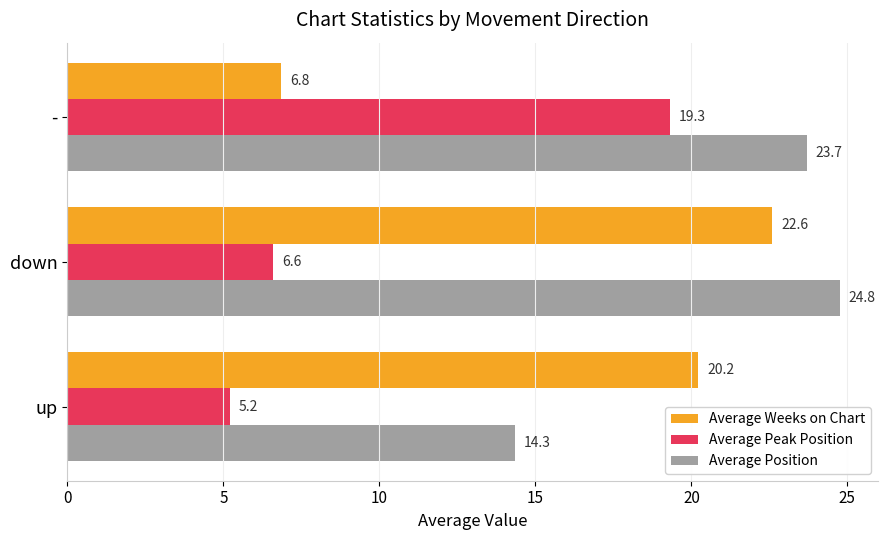

What is the average value of the Average Weeks on Chart series?

16.5